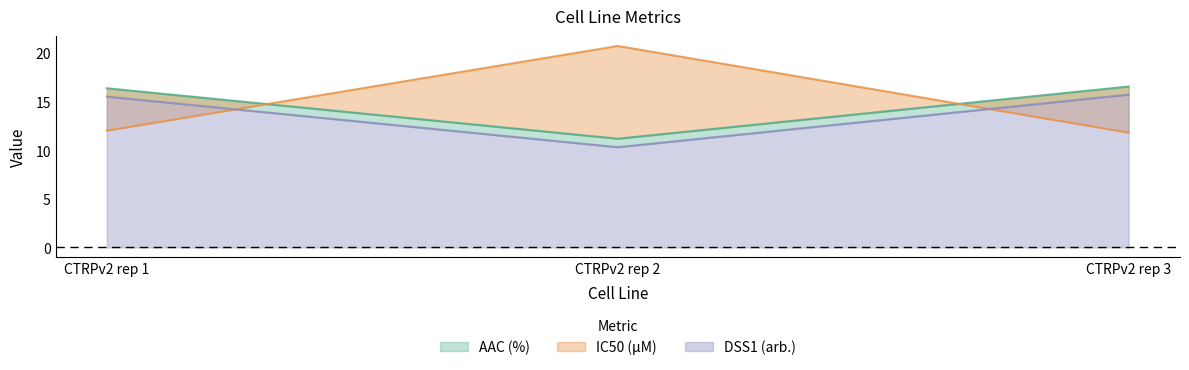

Where is AAC (%) nearest to the value 13?

CTRPv2 rep 2